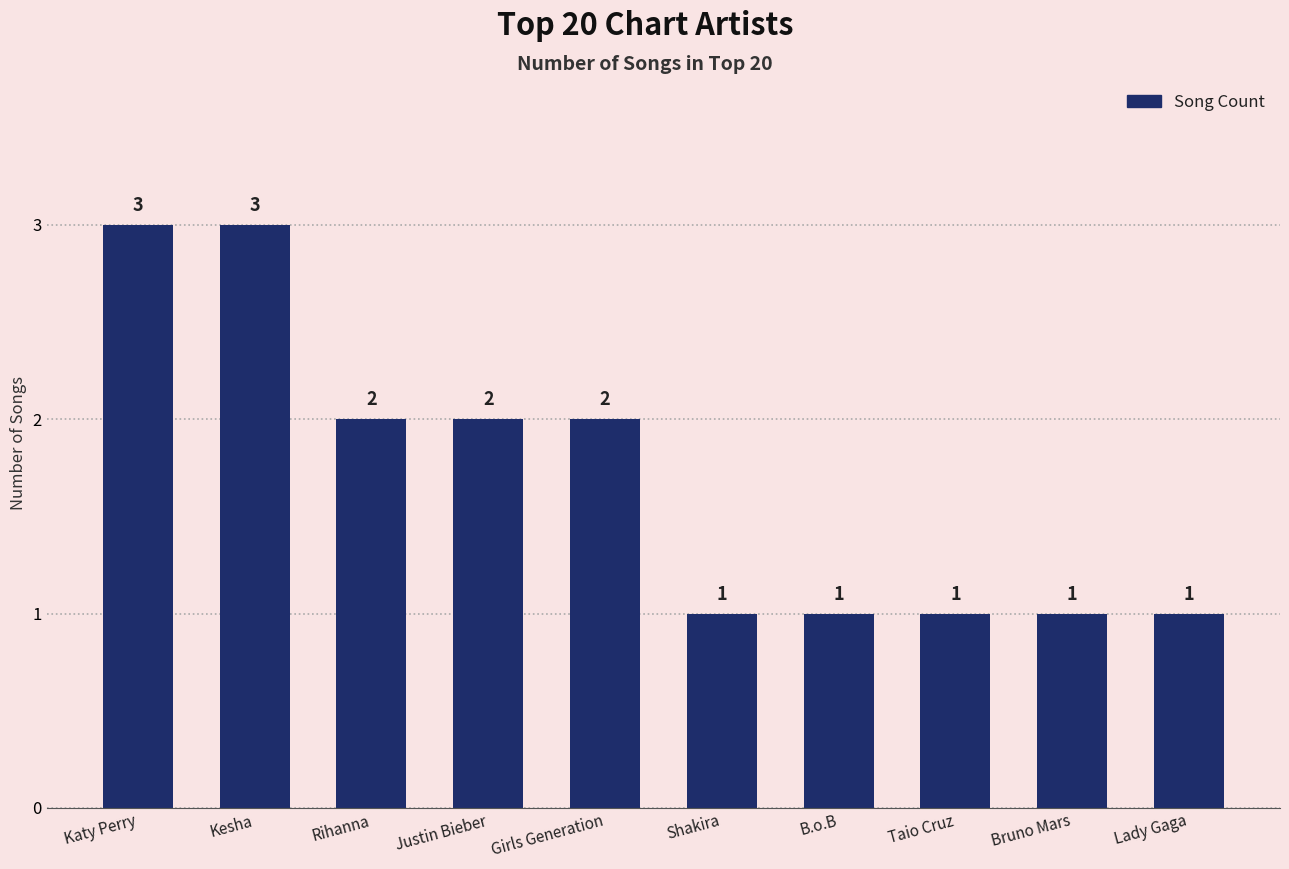

Count the values in the range 1 to 2.

8